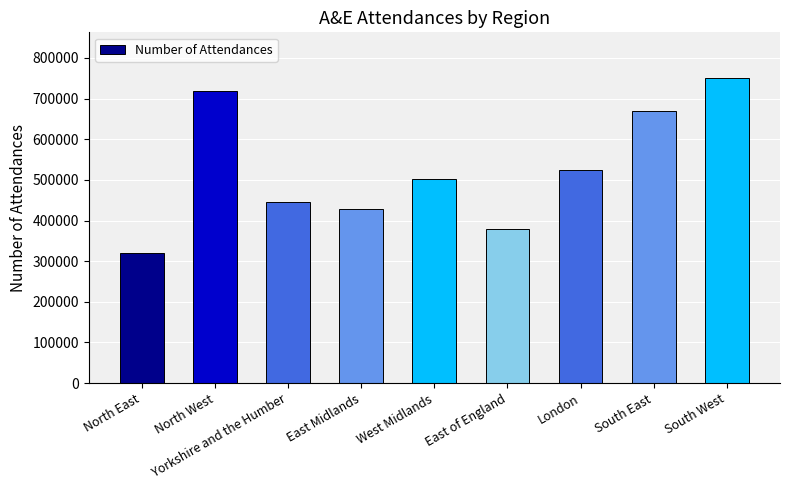

What is the label of the 7th bar from the left?

London